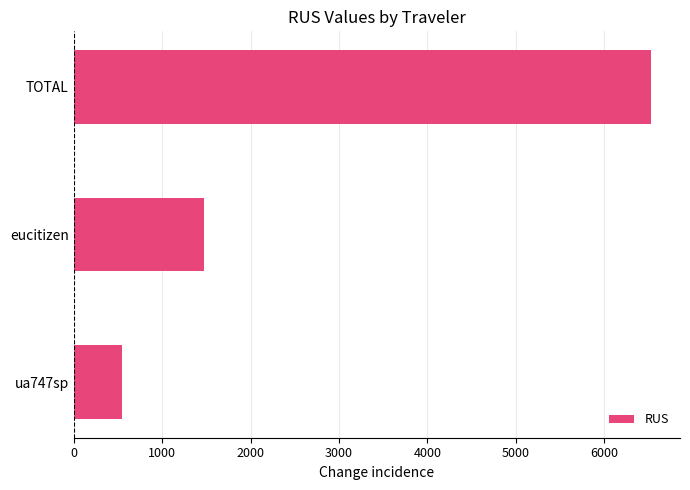

What is the difference between the maximum and minimum values?

5987.0